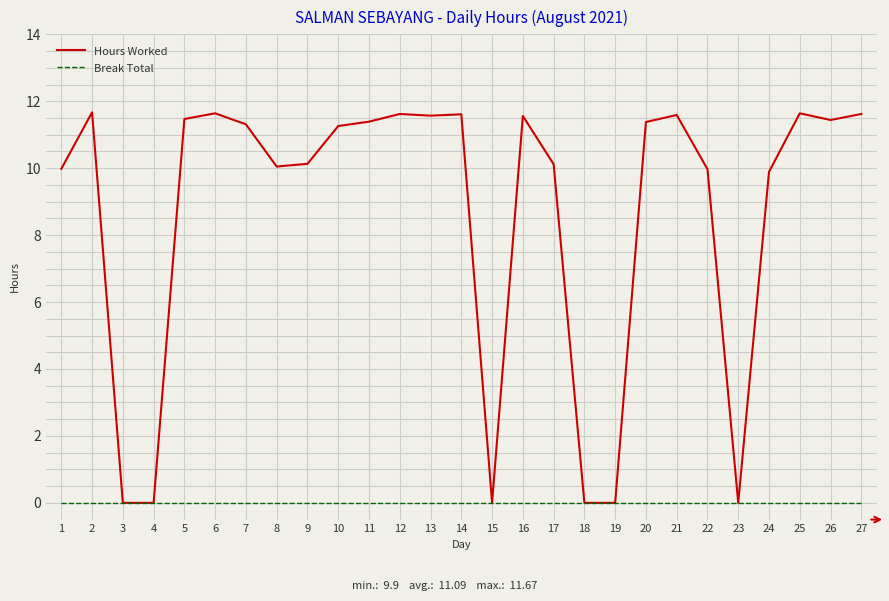

The Break Total series shows 0.0 at 27. True or false?

True